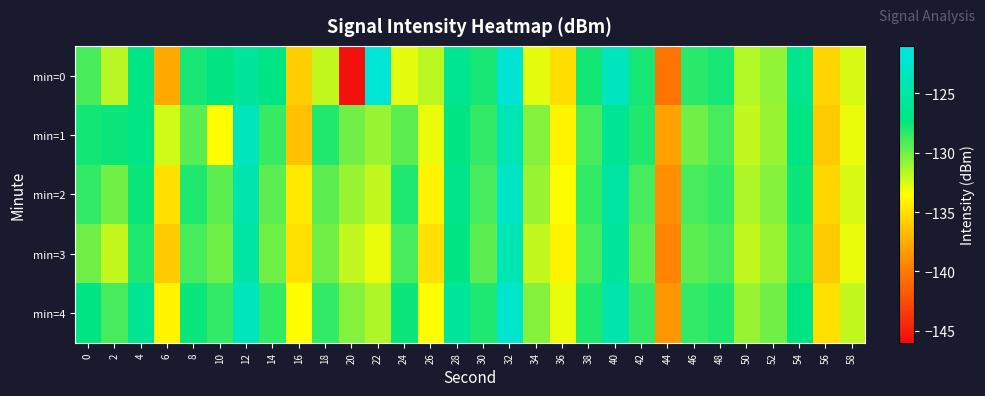

Reading left to right, transcribe all the data shown in this chart.

min=0: 0=-129.0	2=-131.8	4=-126.9	6=-137.7	8=-127.8	10=-127.1	12=-125.6	14=-127.0	16=-135.9	18=-132.0	20=-145.7	22=-122.0	24=-132.8	26=-131.8	28=-126.1	30=-127.8	32=-122.1	34=-132.9	36=-135.1	38=-127.7	40=-123.4	42=-127.8	44=-140.4	46=-128.3	48=-127.8	50=-131.6	52=-130.8	54=-126.4	56=-135.6	58=-132.5
min=1: 0=-127.7	2=-127.5	4=-126.9	6=-132.4	8=-129.4	10=-133.6	12=-123.5	14=-128.6	16=-136.5	18=-128.1	20=-130.0	22=-131.0	24=-129.5	26=-133.0	28=-127.0	30=-128.5	32=-124.0	34=-130.5	36=-134.0	38=-129.0	40=-126.0	42=-128.0	44=-138.0	46=-130.0	48=-129.0	50=-132.0	52=-131.0	54=-127.0	56=-136.0	58=-133.0
min=2: 0=-128.5	2=-130.0	4=-127.5	6=-135.0	8=-128.0	10=-129.5	12=-124.5	14=-129.5	16=-134.5	18=-129.5	20=-131.0	22=-132.0	24=-128.0	26=-134.0	28=-126.5	30=-129.0	32=-123.0	34=-131.0	36=-133.5	38=-128.5	40=-125.0	42=-129.0	44=-139.0	46=-129.0	48=-128.5	50=-131.5	52=-130.5	54=-127.5	56=-135.5	58=-132.5
min=3: 0=-130.0	2=-132.0	4=-128.0	6=-136.0	8=-129.0	10=-130.0	12=-125.0	14=-130.0	16=-135.0	18=-130.0	20=-132.0	22=-133.0	24=-129.0	26=-135.0	28=-127.0	30=-129.5	32=-124.0	34=-132.0	36=-134.0	38=-129.0	40=-125.5	42=-129.5	44=-139.5	46=-129.5	48=-129.0	50=-132.0	52=-131.0	54=-128.0	56=-136.0	58=-133.0
min=4: 0=-127.0	2=-129.0	4=-126.0	6=-134.0	8=-127.5	10=-128.5	12=-123.5	14=-128.5	16=-133.5	18=-128.5	20=-130.5	22=-131.5	24=-127.5	26=-133.5	28=-125.5	30=-128.0	32=-122.5	34=-130.5	36=-133.0	38=-128.0	40=-124.5	42=-128.5	44=-138.5	46=-128.5	48=-128.0	50=-131.0	52=-130.0	54=-127.0	56=-135.0	58=-132.0